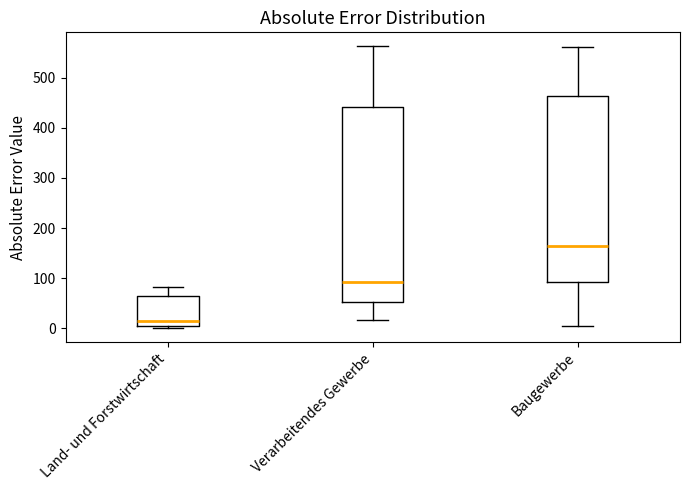

Where is the upper edge of the box for Land- und Forstwirtschaft on the y-axis? The values are not printed on the chart, so give them approximately, as read against the axis.

60